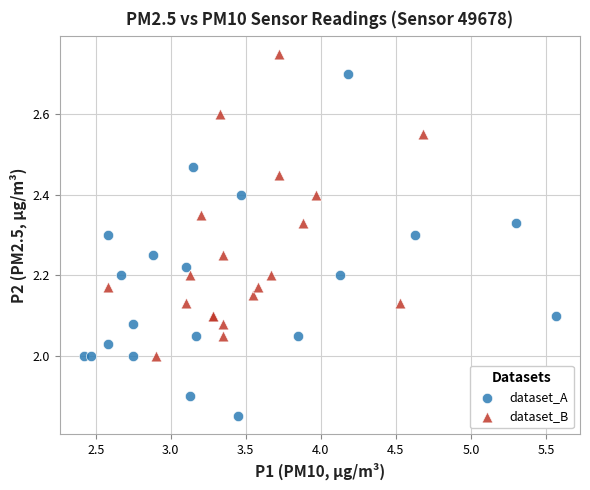

Which series contains the highest Y value?

dataset_B